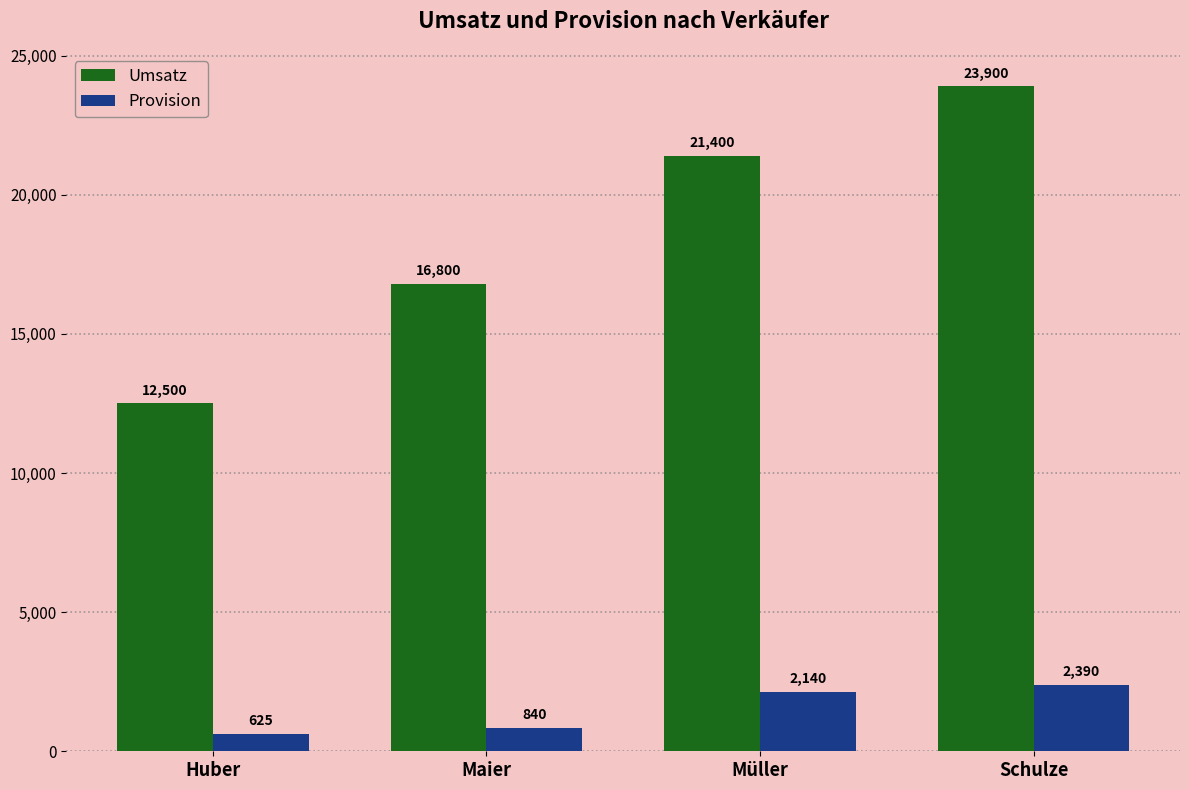

What is the smallest value displayed?

625